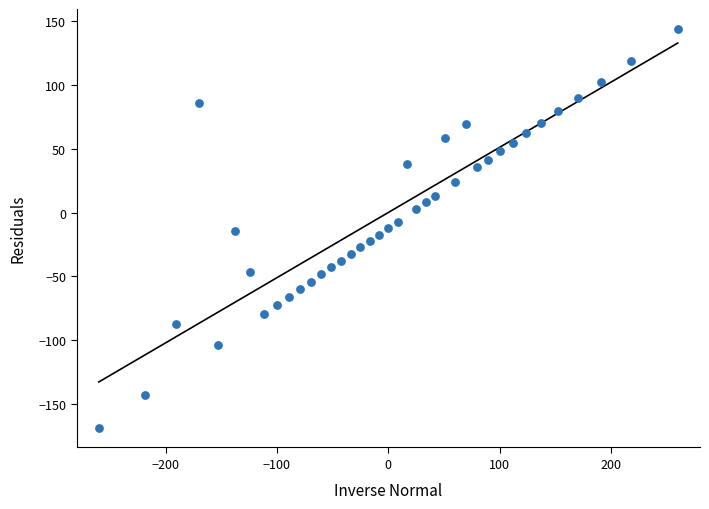

What is the range of Y values (max minus min)?

312.0